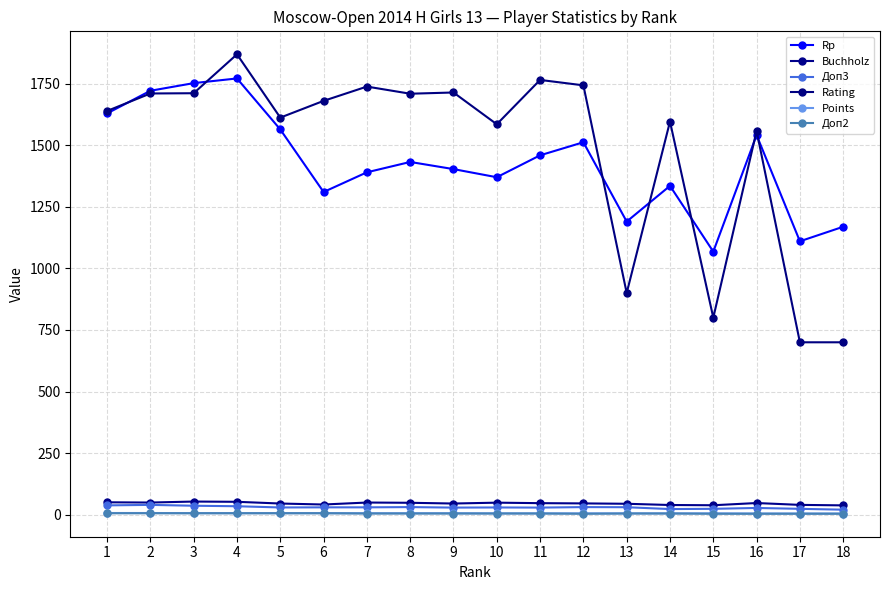

Reading right to left, what are all the values shown in this chart?

Rp: 1169.0	1110.0	1541.0	1068.0	1335.0	1190.0	1512.0	1459.0	1370.0	1403.0	1432.0	1390.0	1310.0	1564.0	1771.0	1752.0	1721.0	1629.0
Buchholz: 38.0	40.0	47.5	38.5	39.5	44.5	46.0	47.0	49.0	45.5	48.5	49.5	41.5	45.5	52.5	53.5	49.5	50.5
Доп3: 20.5	24.0	27.5	24.0	23.0	30.5	31.0	29.0	29.5	29.0	31.0	30.0	30.0	29.5	34.5	36.5	40.0	38.0
Rating: 700.0	700.0	1558.0	800.0	1596.0	900.0	1743.0	1765.0	1585.0	1714.0	1709.0	1738.0	1680.0	1612.0	1869.0	1711.0	1710.0	1639.0
Points: 5.0	5.0	5.0	5.5	5.5	5.5	5.5	5.5	5.5	6.0	6.0	6.0	6.5	6.5	6.5	6.5	7.0	7.0
Доп2: 4.0	4.0	4.0	4.0	5.0	5.0	4.0	5.0	5.0	5.0	5.0	5.0	6.0	6.0	6.0	6.0	6.0	6.0